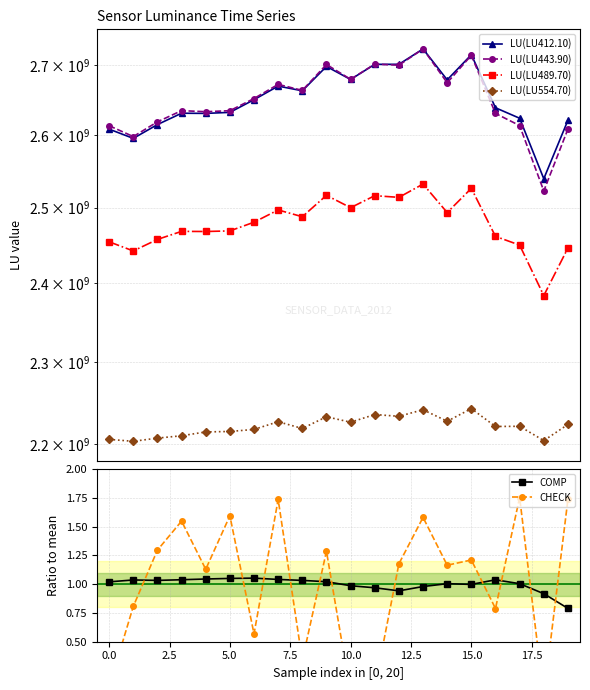

How many lines are shown in the chart?

6